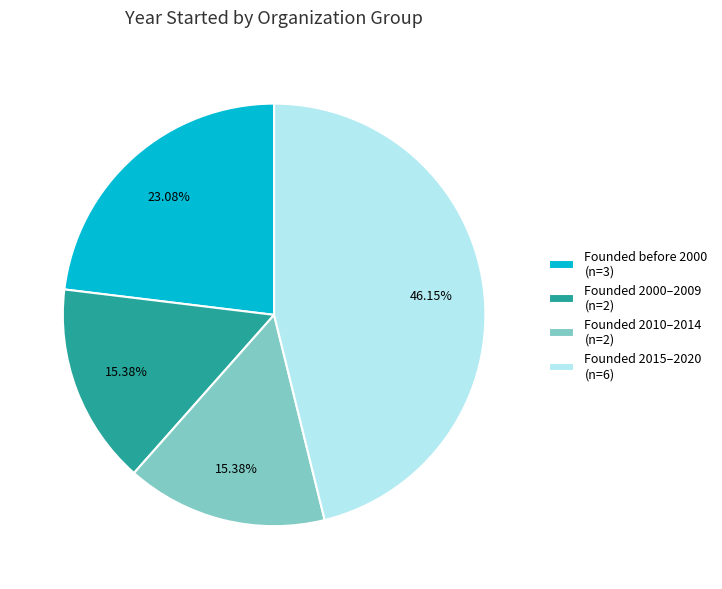

What is the ratio of the value at Founded before 2000 (n=3) to the value at Founded 2010–2014 (n=2)?

1.5